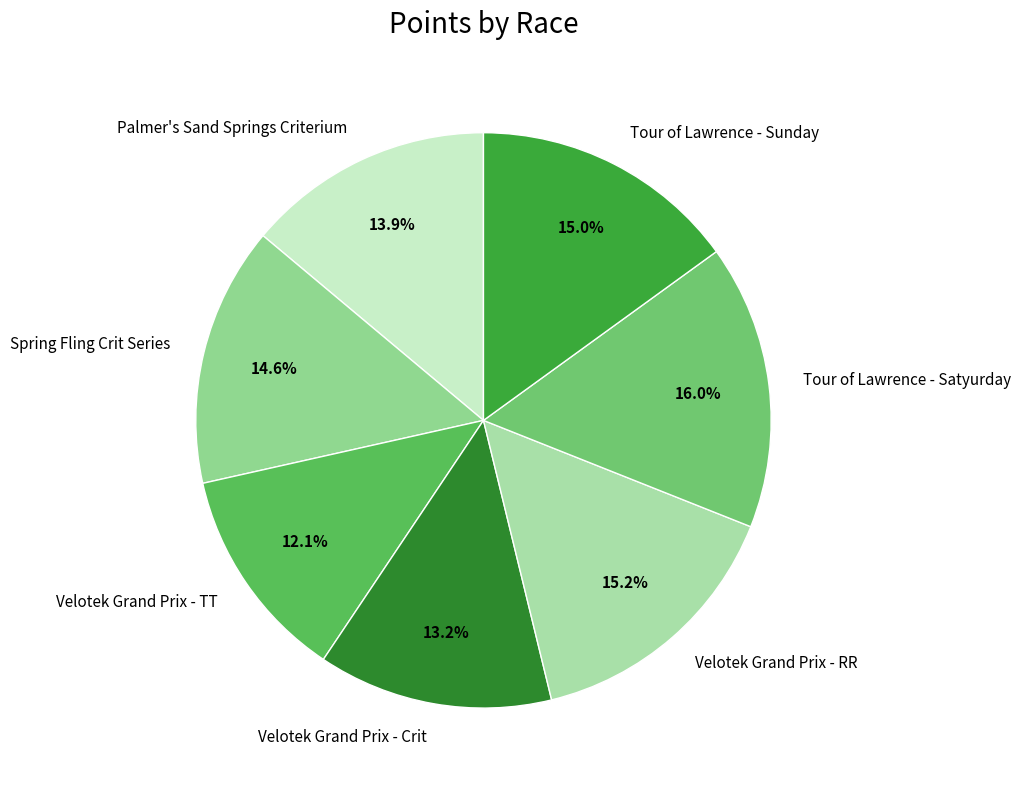

Which slice is the smallest?

Velotek Grand Prix - TT